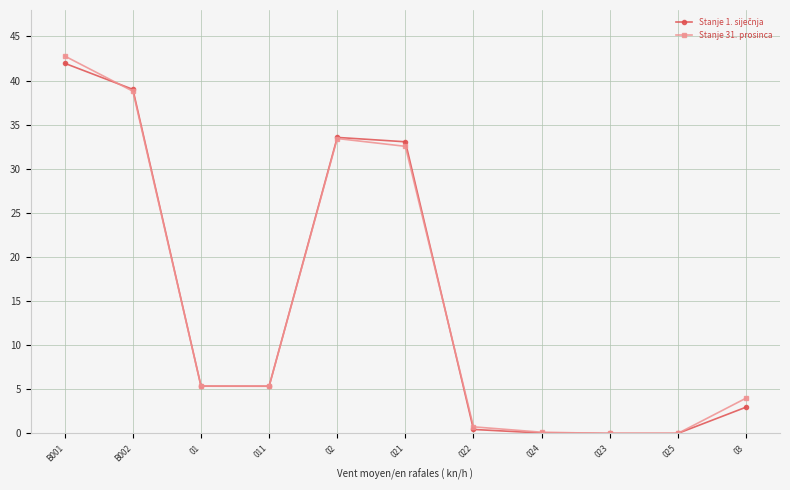

What is the sum of all Stanje 31. prosinca values?

163.1